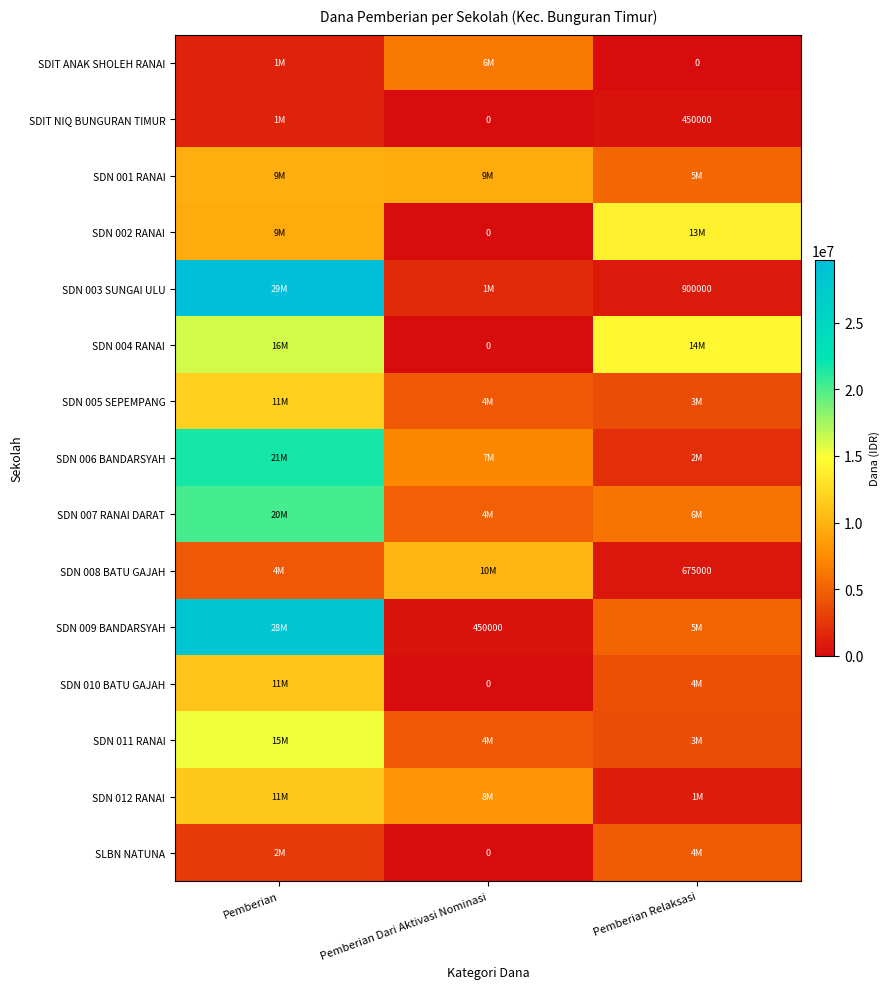

The value of SLBN NATUNA at Pemberian Relaksasi is 2021953. True or false?

False